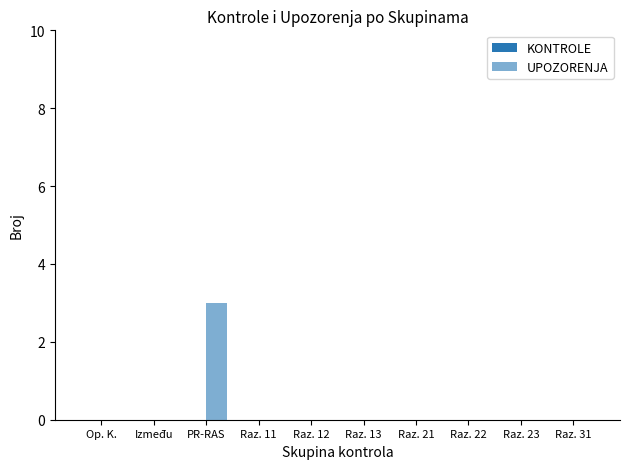

Count the number of data series in this chart.

1